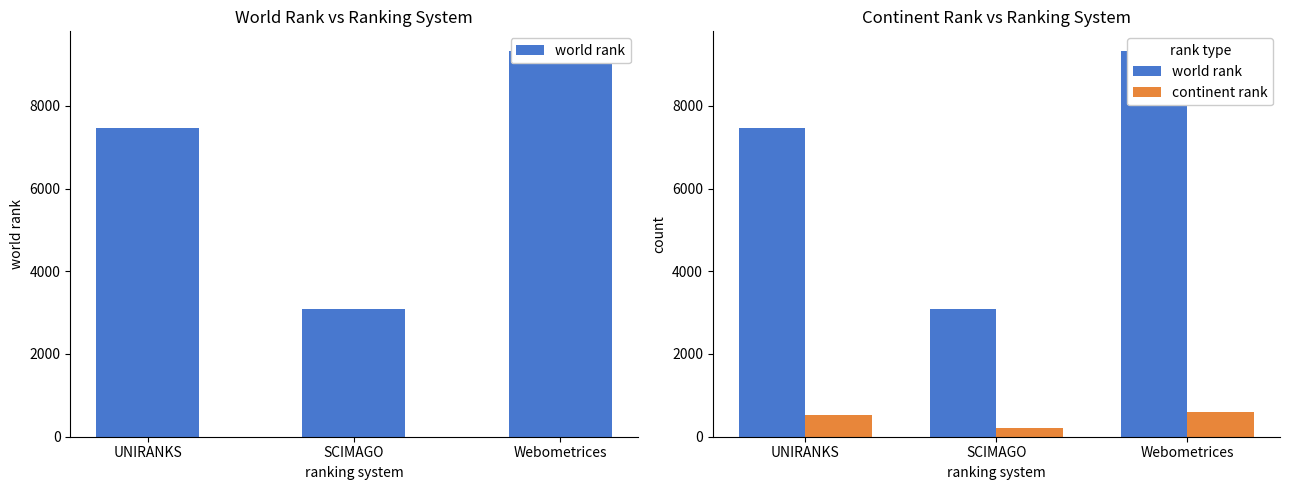

How many distinct data groups are displayed?

2